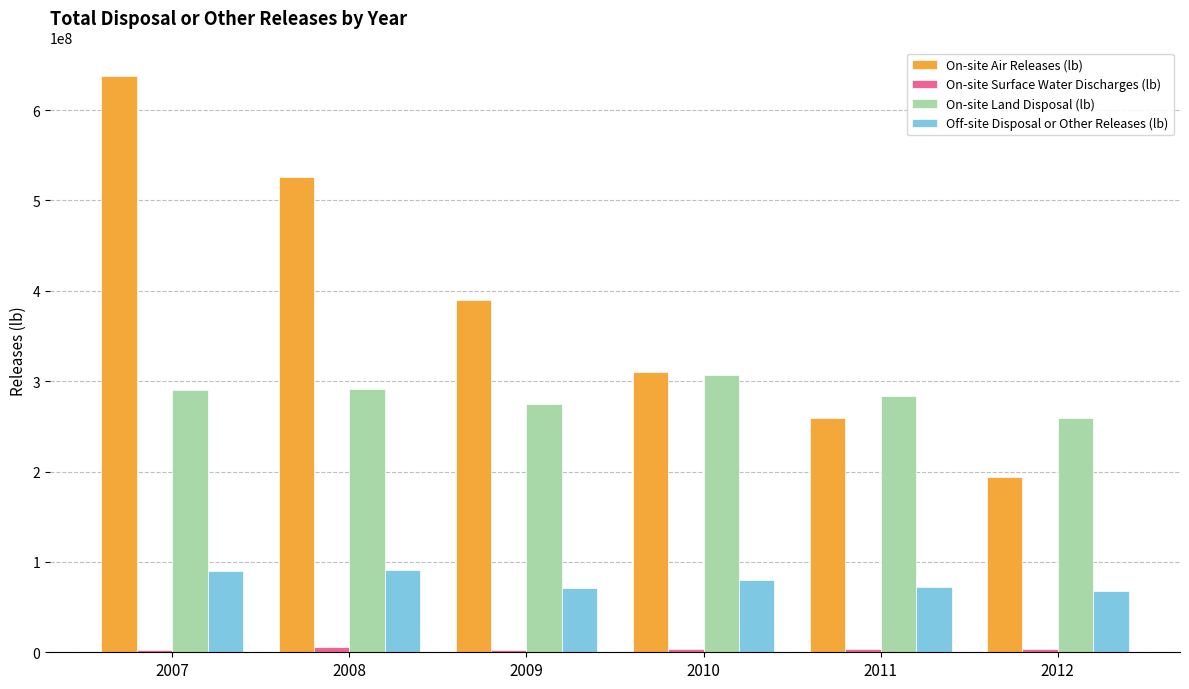

How many data points does each series have?

6